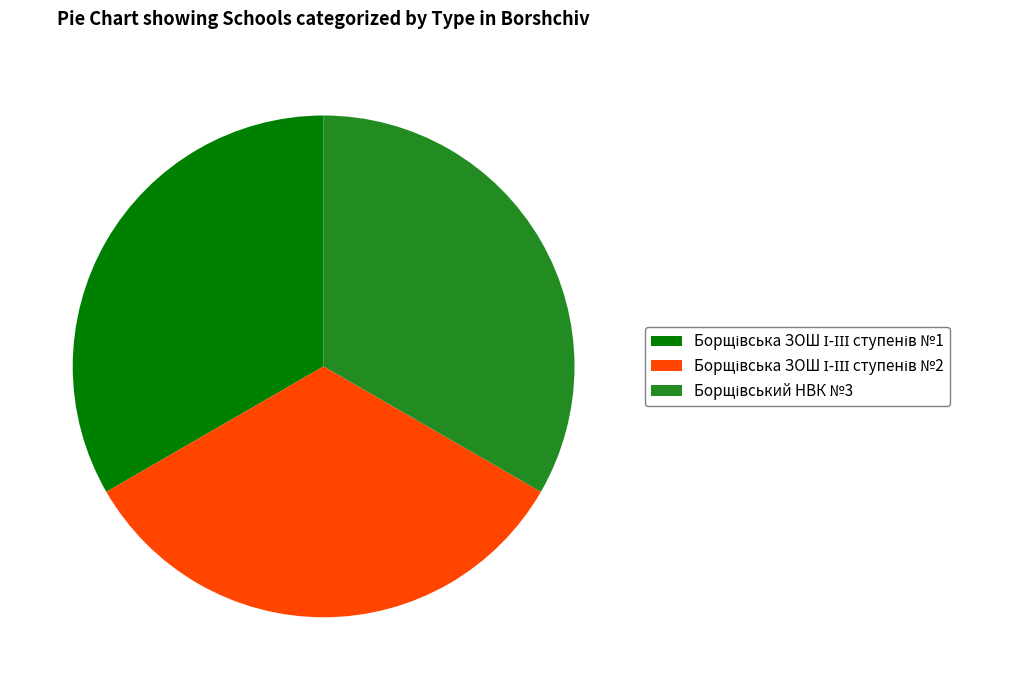

Does any single category account for the majority?

No